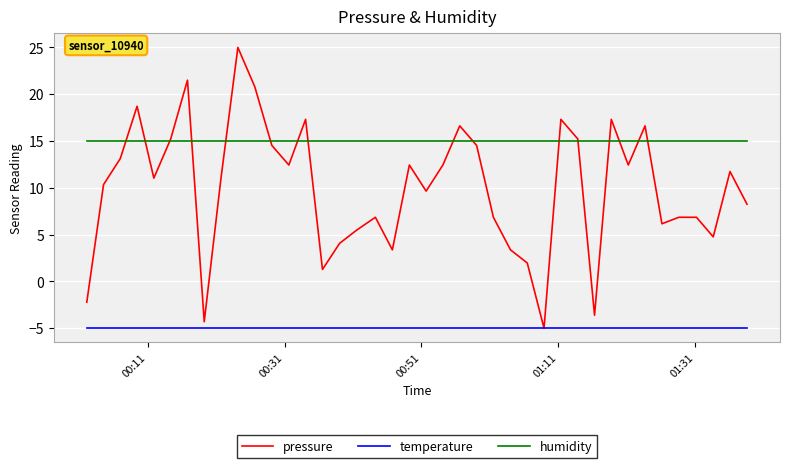

What is the lowest value of the pressure series?

-5.0